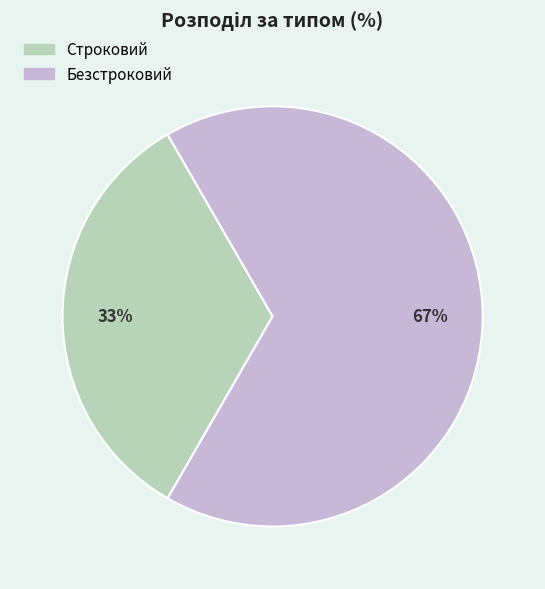

Is Безстроковий the majority of the pie?

Yes